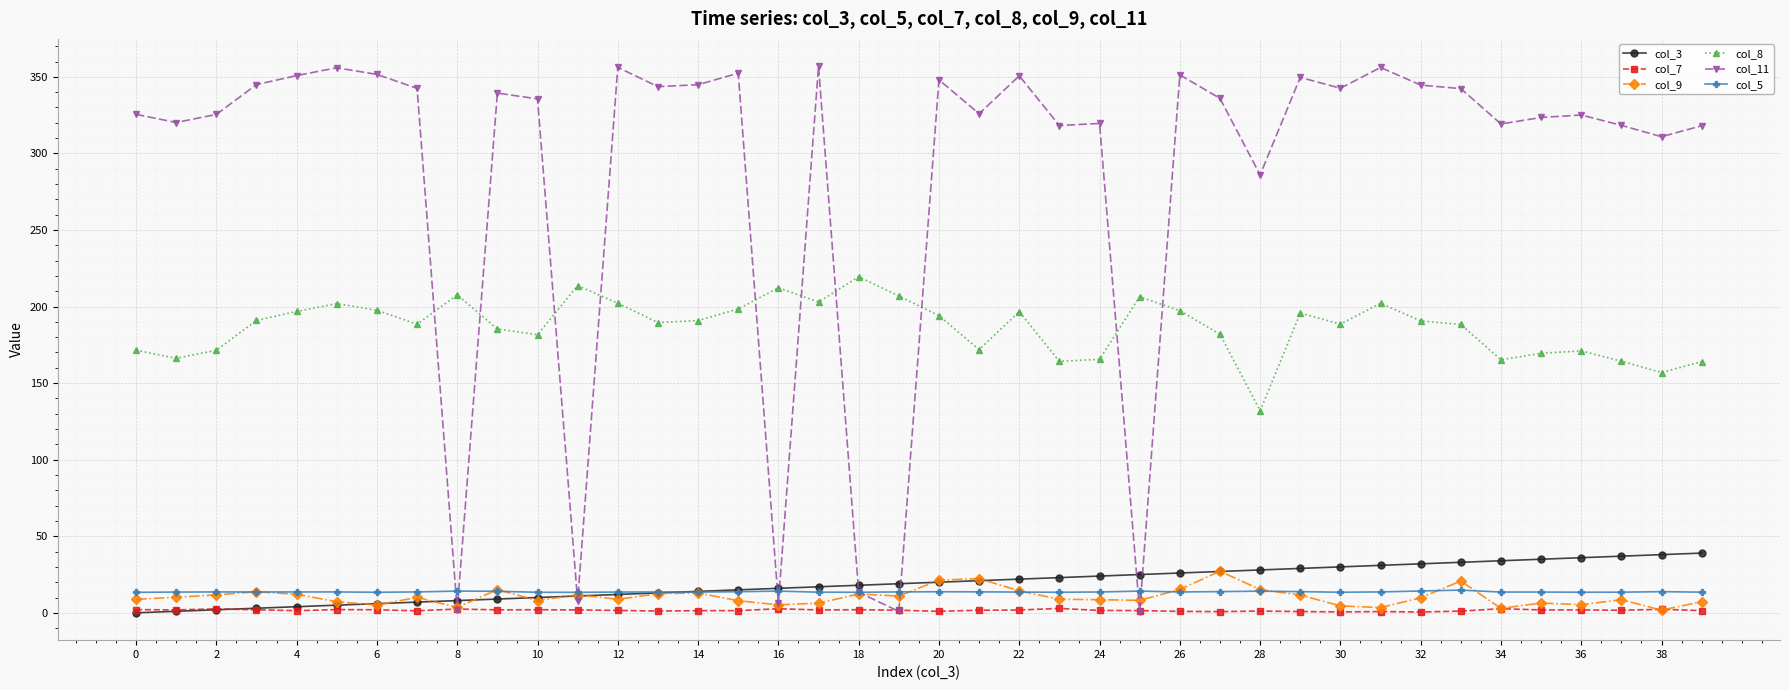

What is the value of the col_5 point at the 17th from the left?

14.2